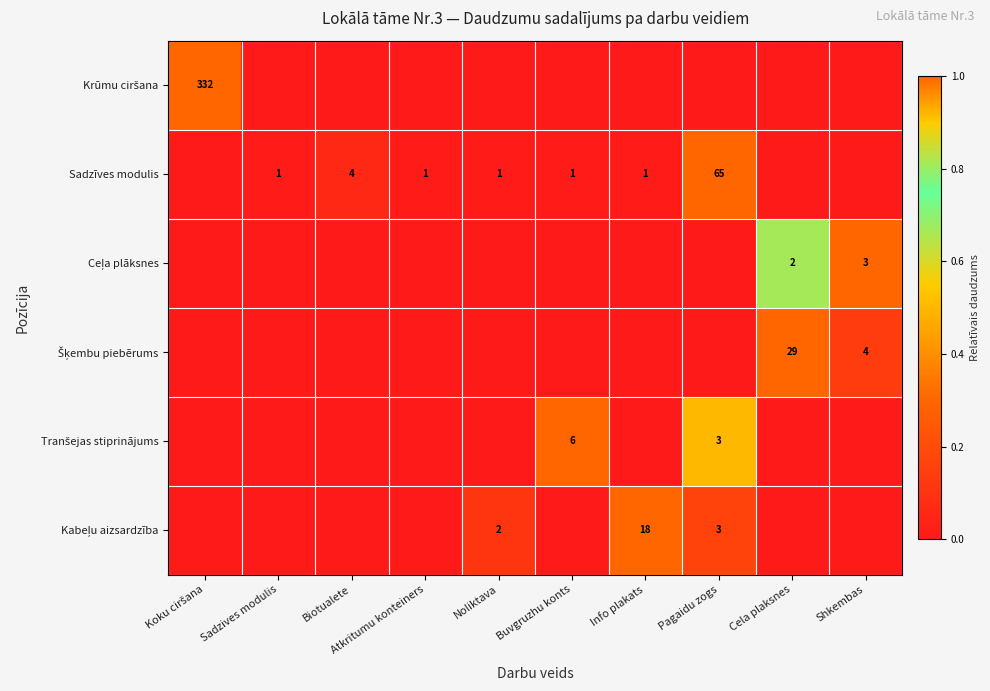

What is the sum of the Sadzīves modulis values at Info plakats and Biotualete?

5